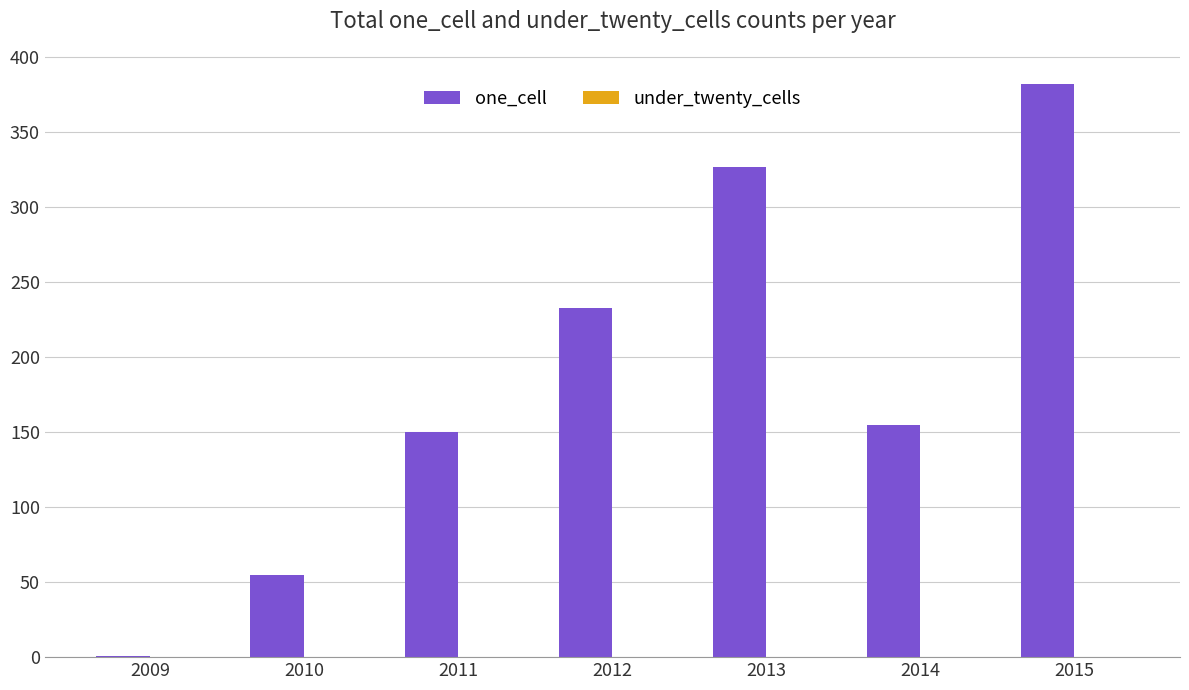

Which has a higher value, 2012 or 2015?

2015